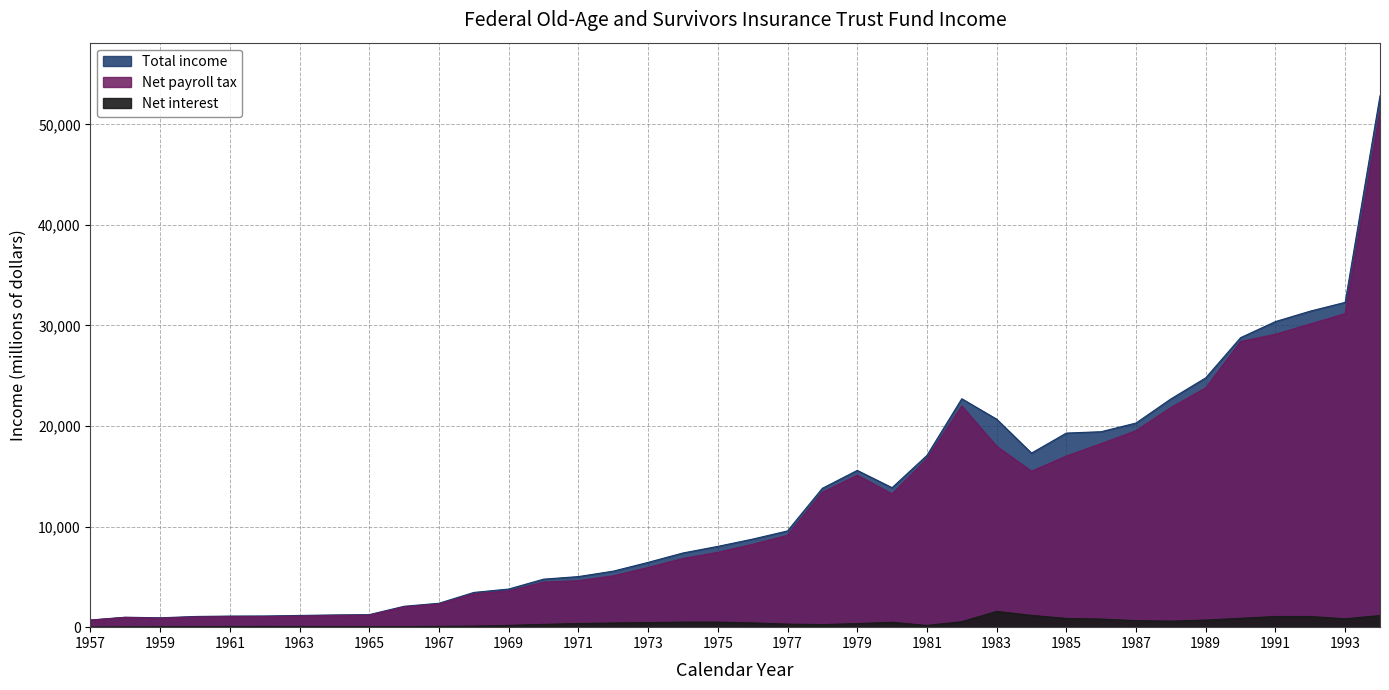

How many data points in Net interest are less than 414?

19